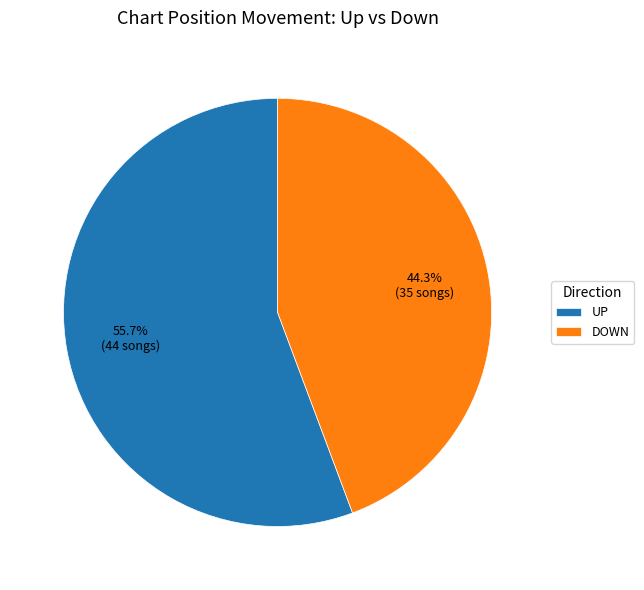

Count the number of slices in the pie.

2